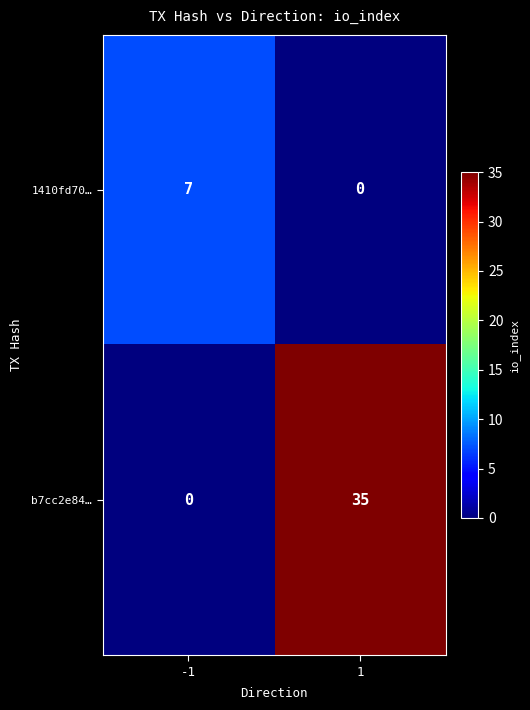

Is it true that b7cc2e84… equals 0 at -1?

True